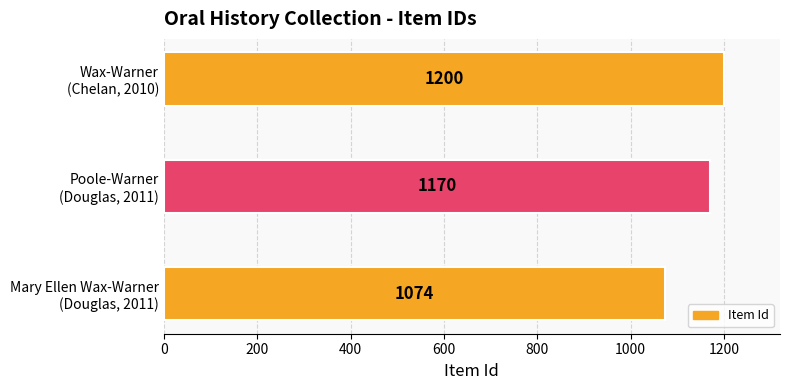

Count the values in the range 1074 to 1200.

3